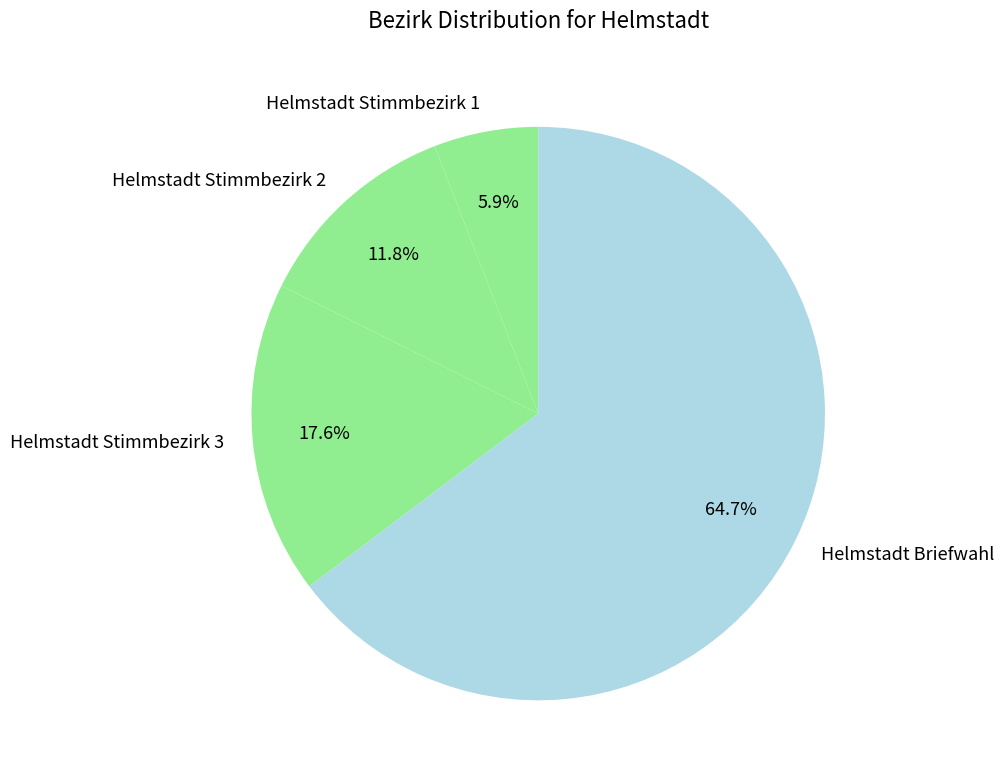

Does any single category account for the majority?

Yes